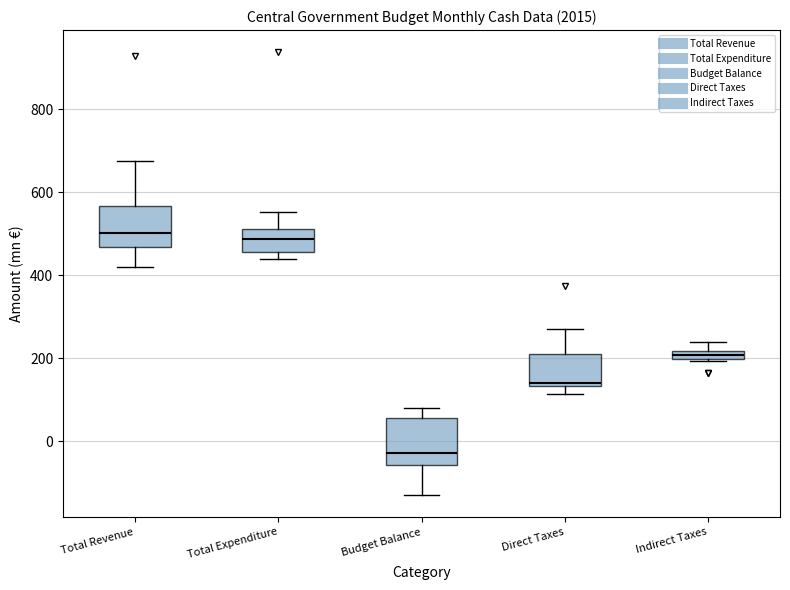

Where is the upper edge of the box for Budget Balance on the y-axis? The values are not printed on the chart, so give them approximately, as read against the axis.

60